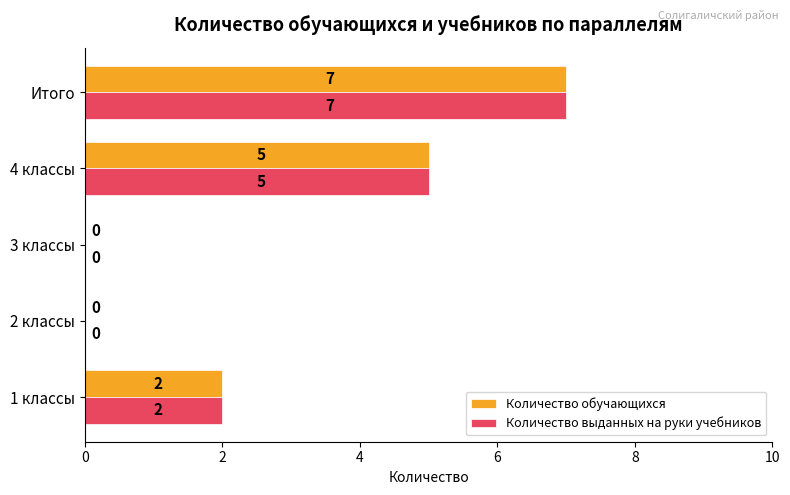

What is the sum of all Количество обучающихся values?

14